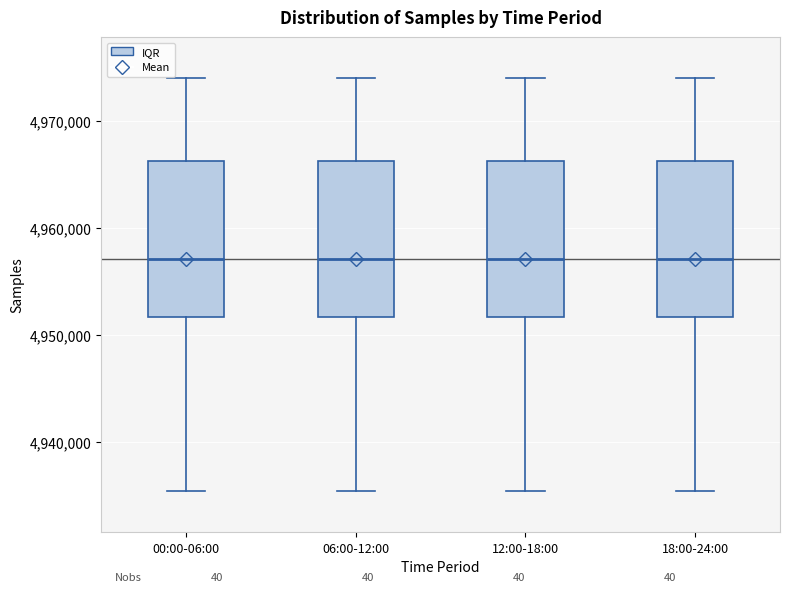

Reading left to right, read every box against the y-axis: the position of its median line, the range the box covers, and the ends of its whiskers. The values are not printed on the chart, so give them approximately, as read against the axis.

00:00-06:00: median 4957000, box 4952000 to 4966000, whiskers 4935000 to 4974000
06:00-12:00: median 4957000, box 4952000 to 4966000, whiskers 4935000 to 4974000
12:00-18:00: median 4957000, box 4952000 to 4966000, whiskers 4935000 to 4974000
18:00-24:00: median 4957000, box 4952000 to 4966000, whiskers 4935000 to 4974000